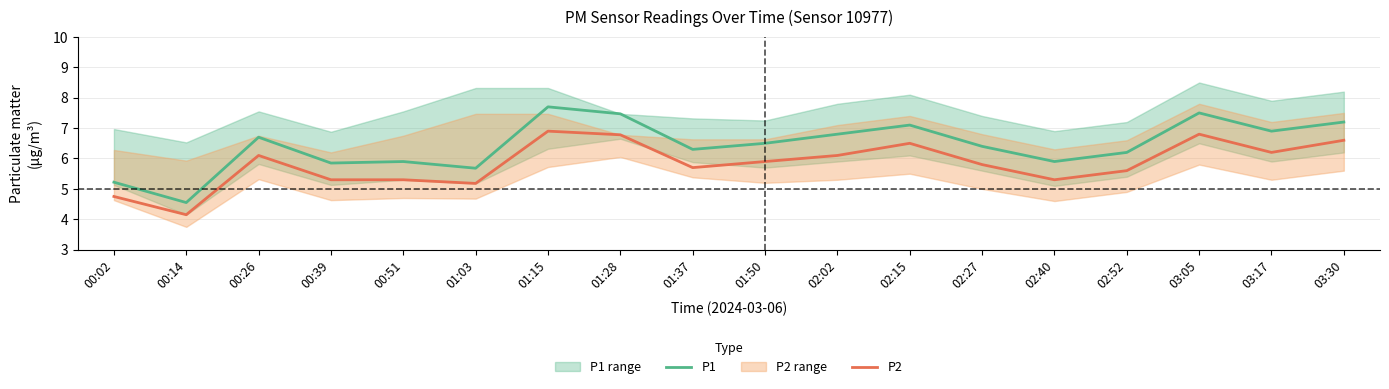

Reading left to right, transcribe all the data shown in this chart.

P1: 00:02=5.2	00:14=4.5	00:26=6.7	00:39=5.8	00:51=5.9	01:03=5.7	01:15=7.7	01:28=7.5	01:37=6.3	01:50=6.5	02:02=6.8	02:15=7.1	02:27=6.4	02:40=5.9	02:52=6.2	03:05=7.5	03:17=6.9	03:30=7.2
P2: 00:02=4.8	00:14=4.2	00:26=6.1	00:39=5.3	00:51=5.3	01:03=5.2	01:15=6.9	01:28=6.8	01:37=5.7	01:50=5.9	02:02=6.1	02:15=6.5	02:27=5.8	02:40=5.3	02:52=5.6	03:05=6.8	03:17=6.2	03:30=6.6